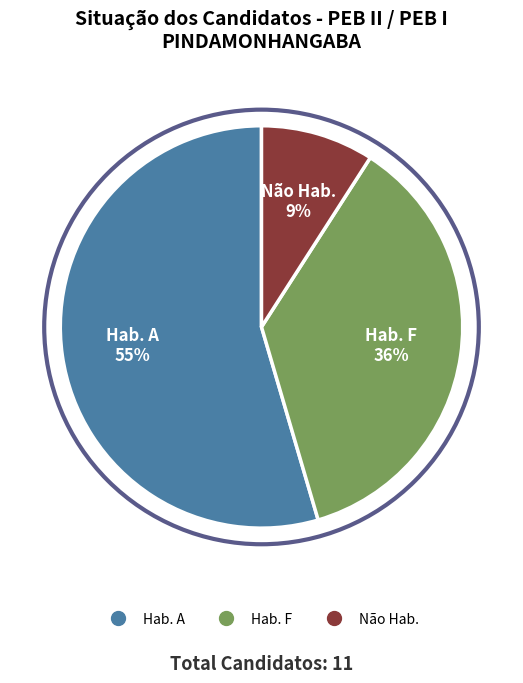

What is the largest slice in the pie chart?

Hab. A